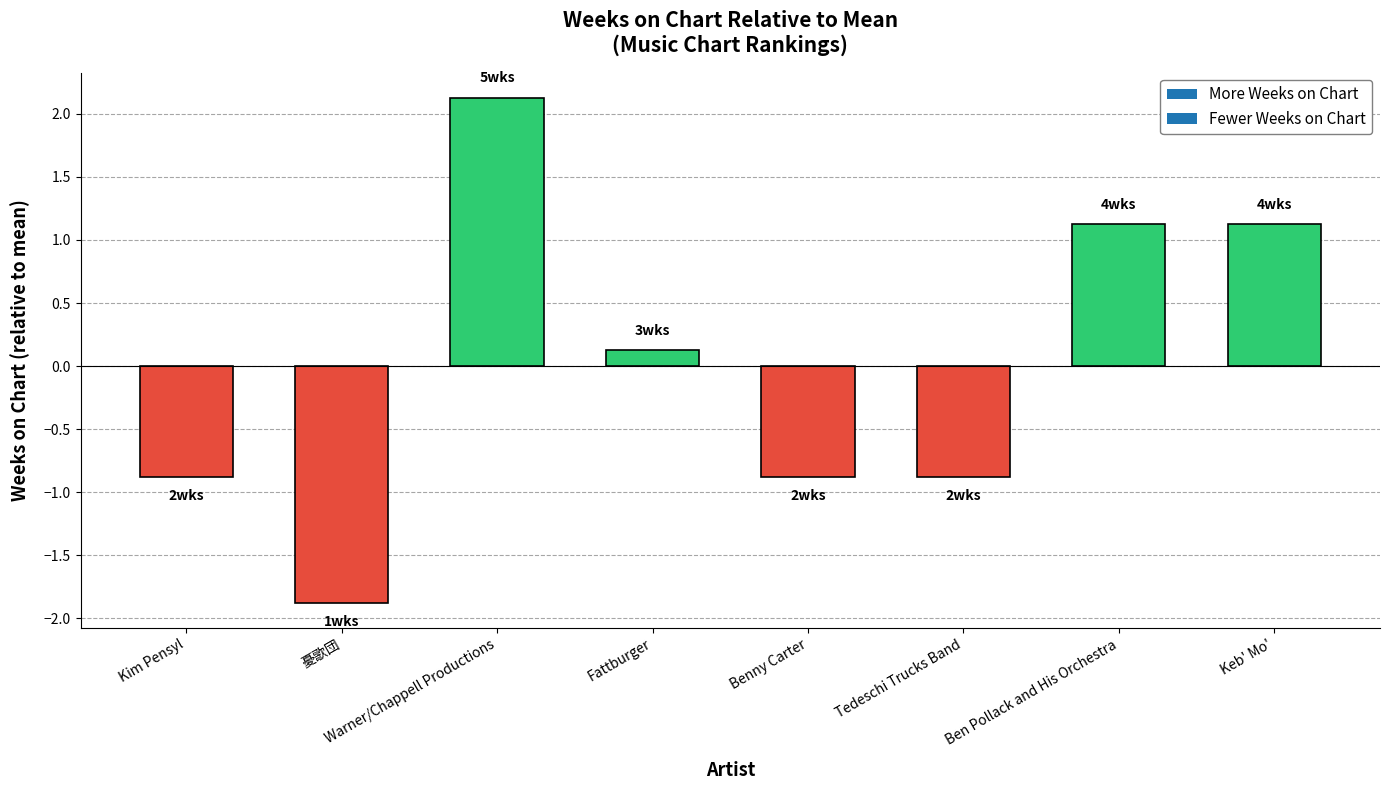

What is the label of the 4th bar from the right?

Benny Carter